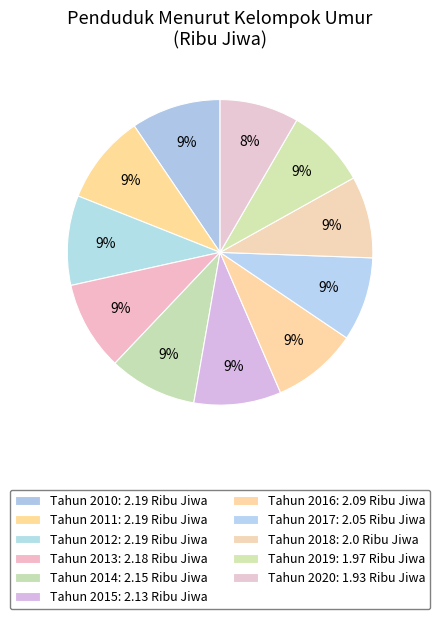

Rank the categories by value from lowest to highest.

Tahun 2020, Tahun 2019, Tahun 2018, Tahun 2017, Tahun 2016, Tahun 2015, Tahun 2014, Tahun 2013, Tahun 2010, Tahun 2011, Tahun 2012